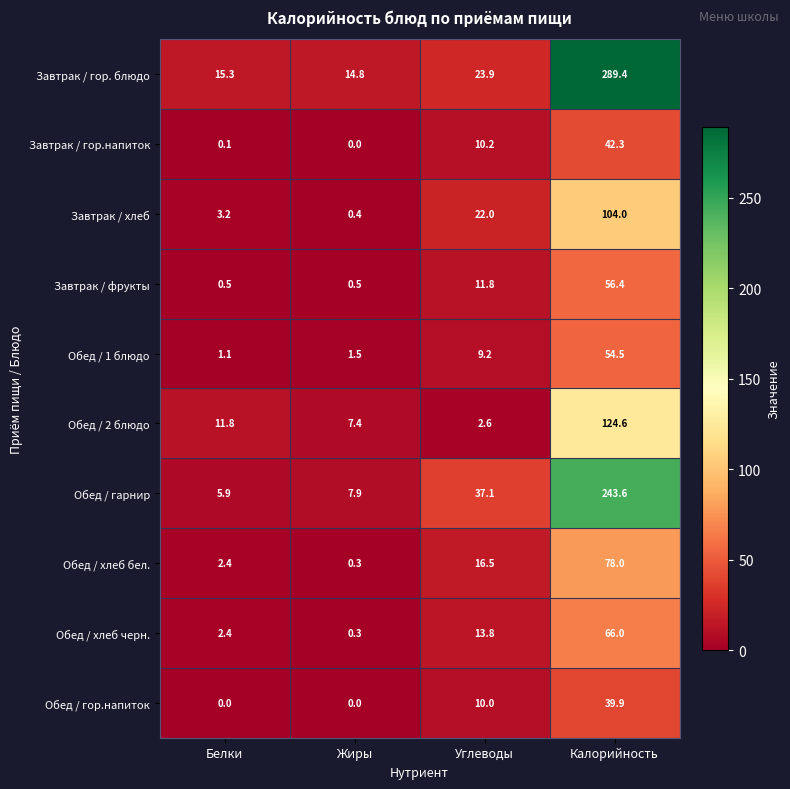

Rank the series by their maximum value, from lowest to highest.

Обед / гор.напиток, Завтрак / гор.напиток, Обед / 1 блюдо, Завтрак / фрукты, Обед / хлеб черн., Обед / хлеб бел., Завтрак / хлеб, Обед / 2 блюдо, Обед / гарнир, Завтрак / гор. блюдо